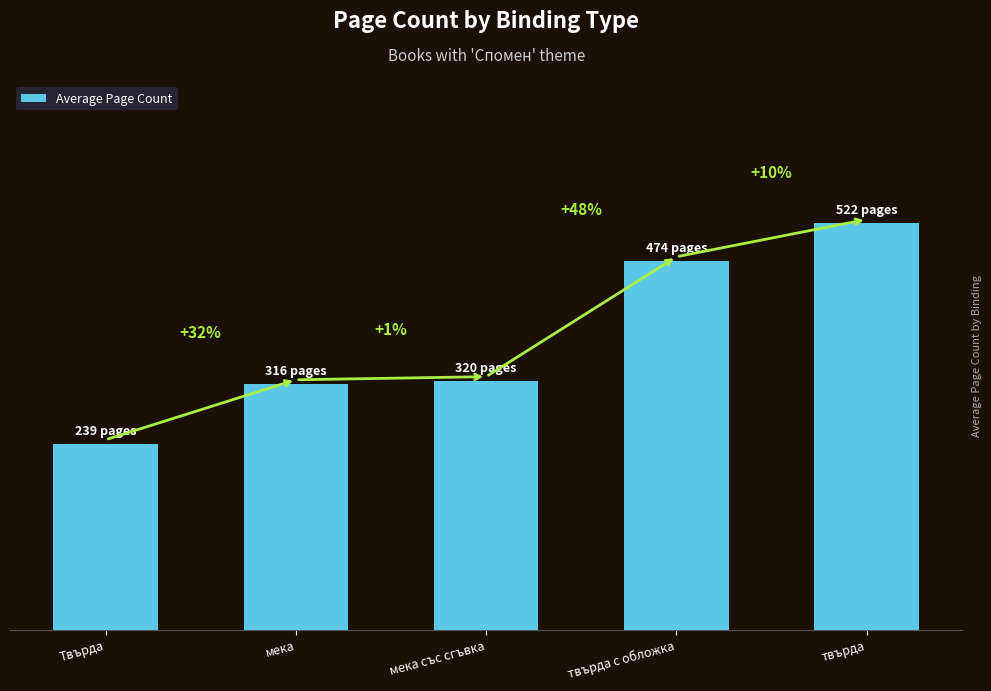

Approximately how many times larger is the value at Твърда compared to твърда?

0.5